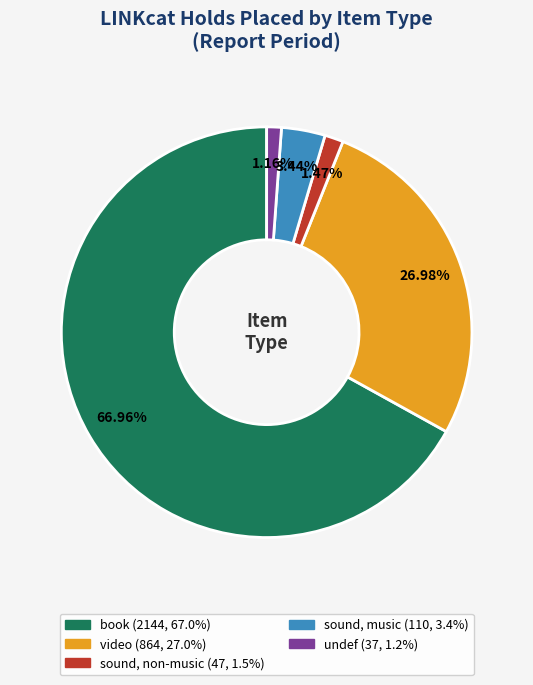

Approximately how many times larger is the value at sound, music compared to book?

0.1